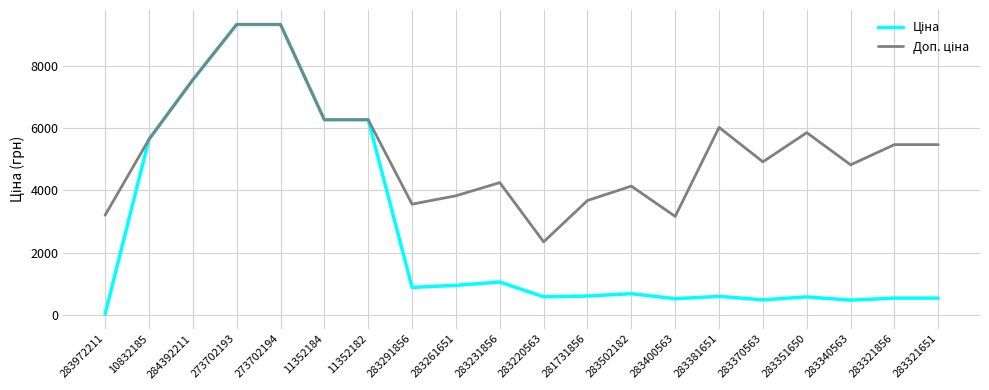

What is the greatest value displayed?

9321.4